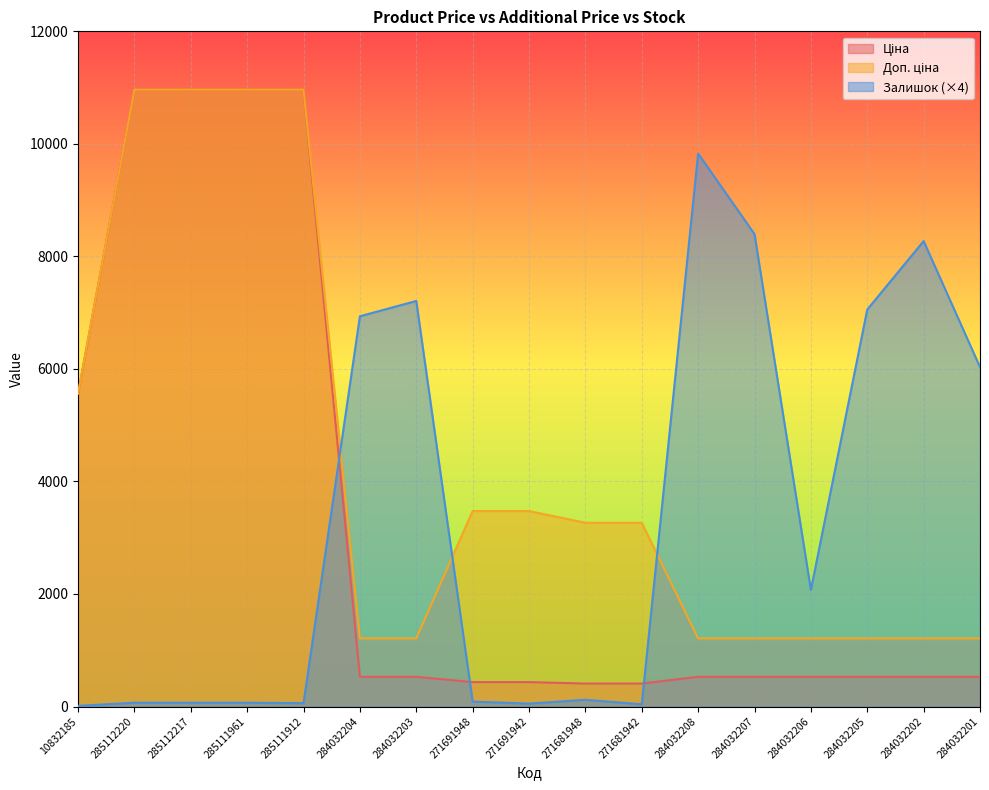

What are all the series names shown in the legend?

Ціна, Доп. ціна, Залишок